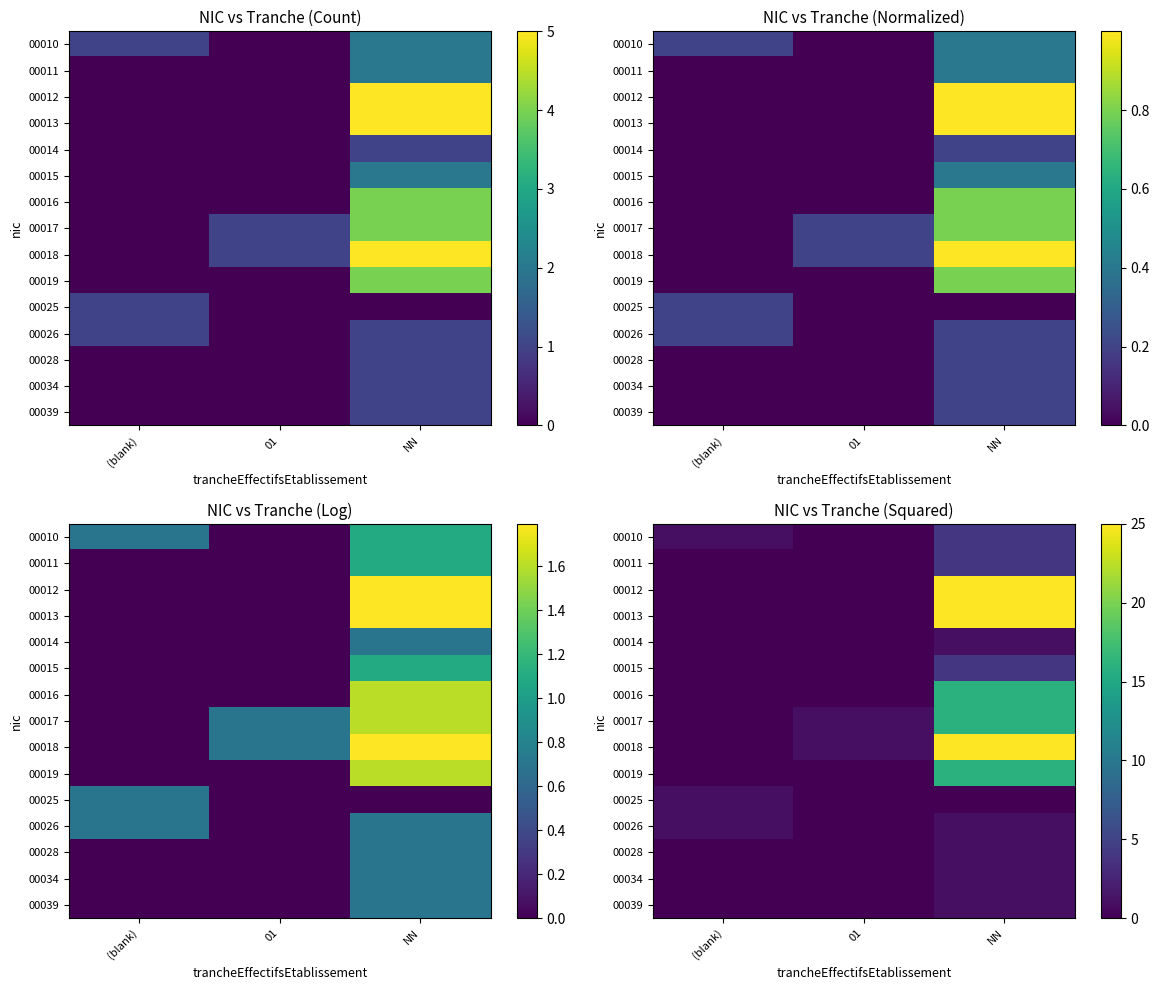

At which category does the chart reach its peak across all series?

NN